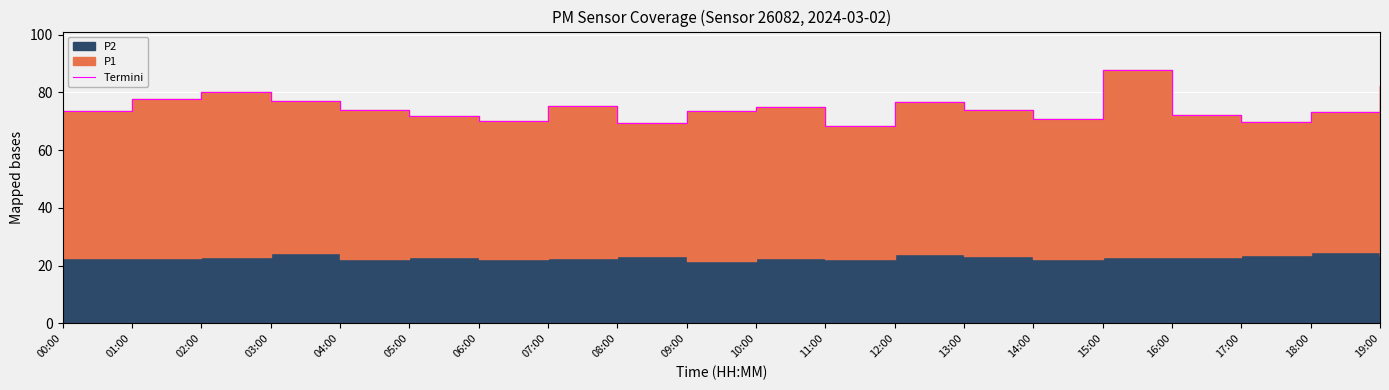

True or false: the data shows 95.8 at 14:00.

False